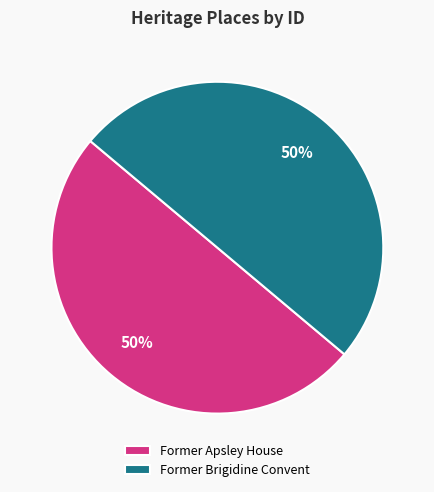

Is it true that Former Brigidine Convent is 40% of the pie?

False